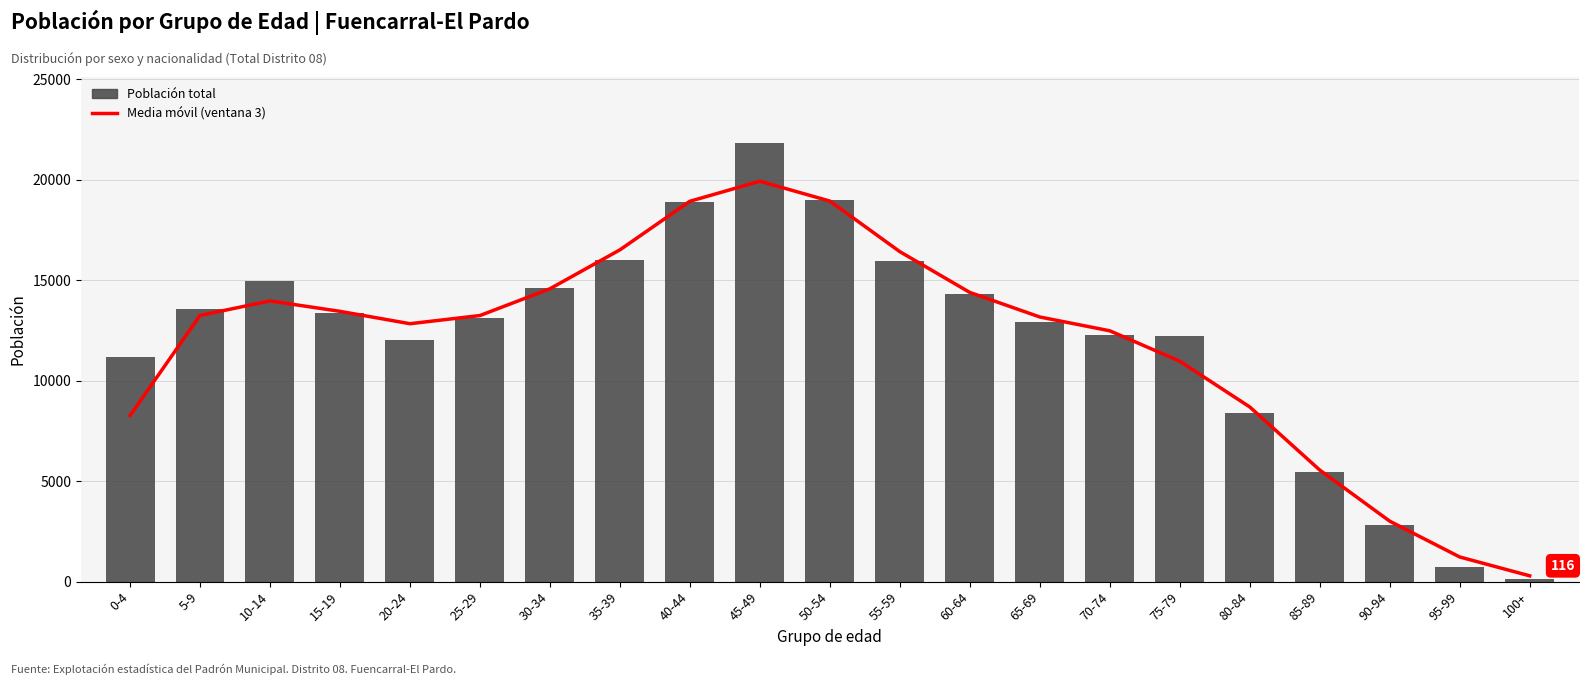

What is the spread (max minus min) of values at 40-44?

15.7